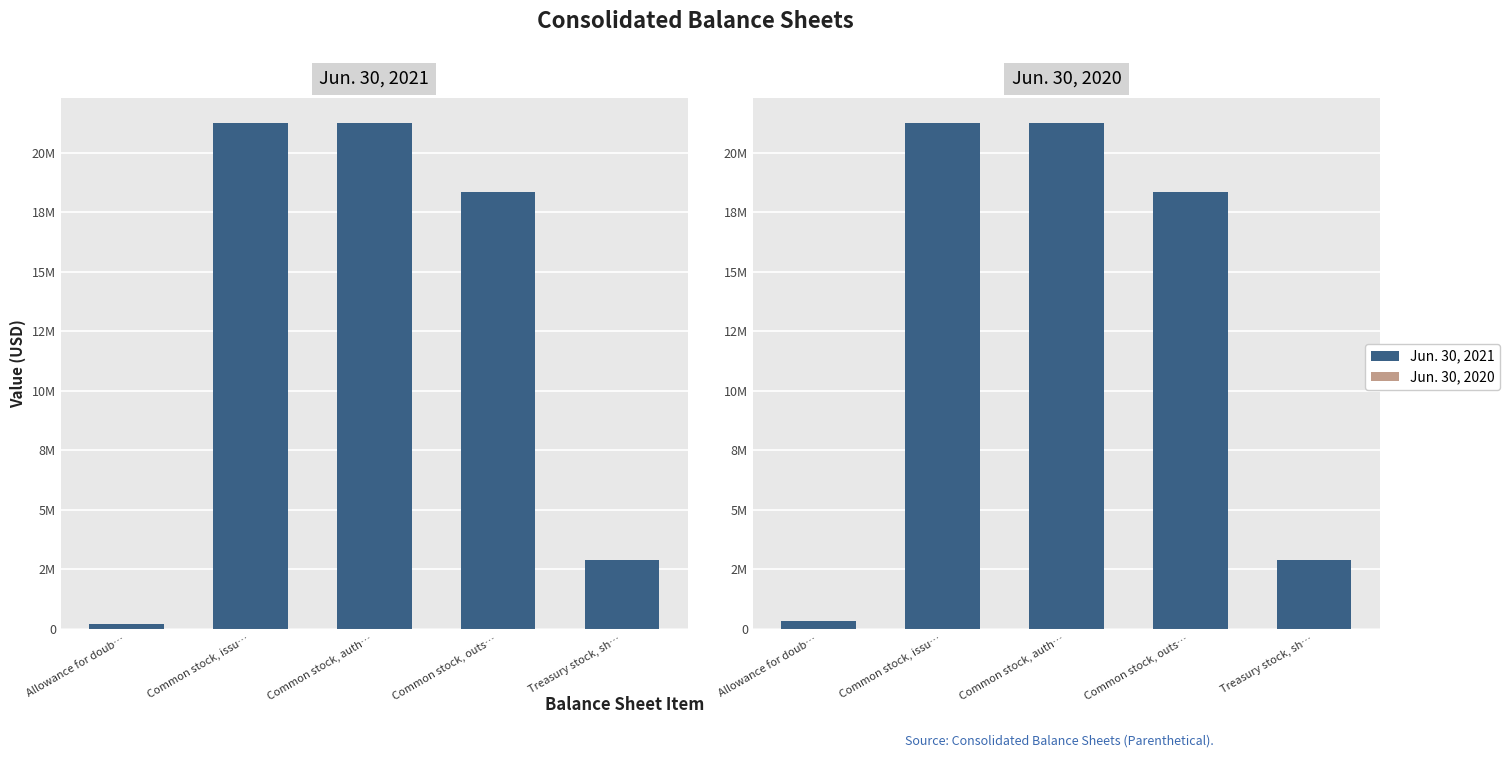

True or false: Jun. 30, 2021 has a value of 21241066 at Common stock, auth….

True